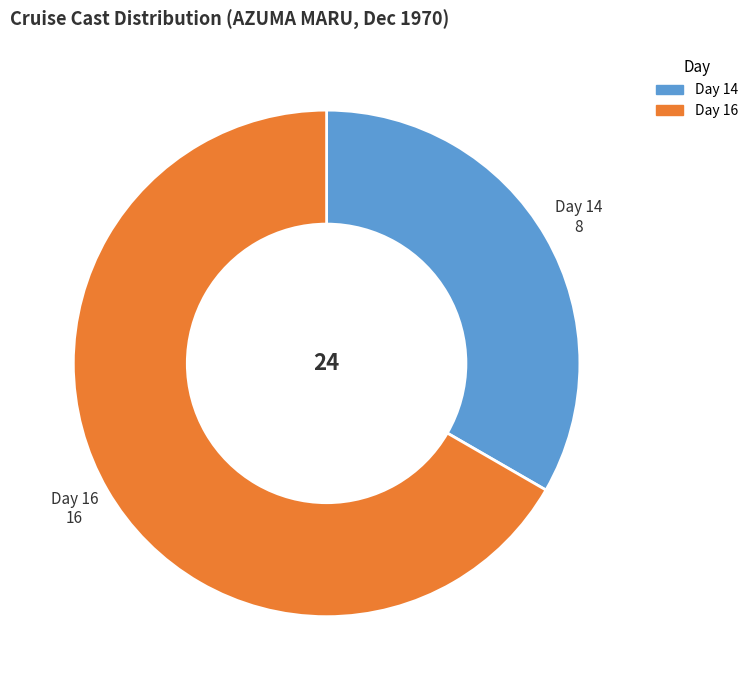

How many segments does this pie chart have?

2